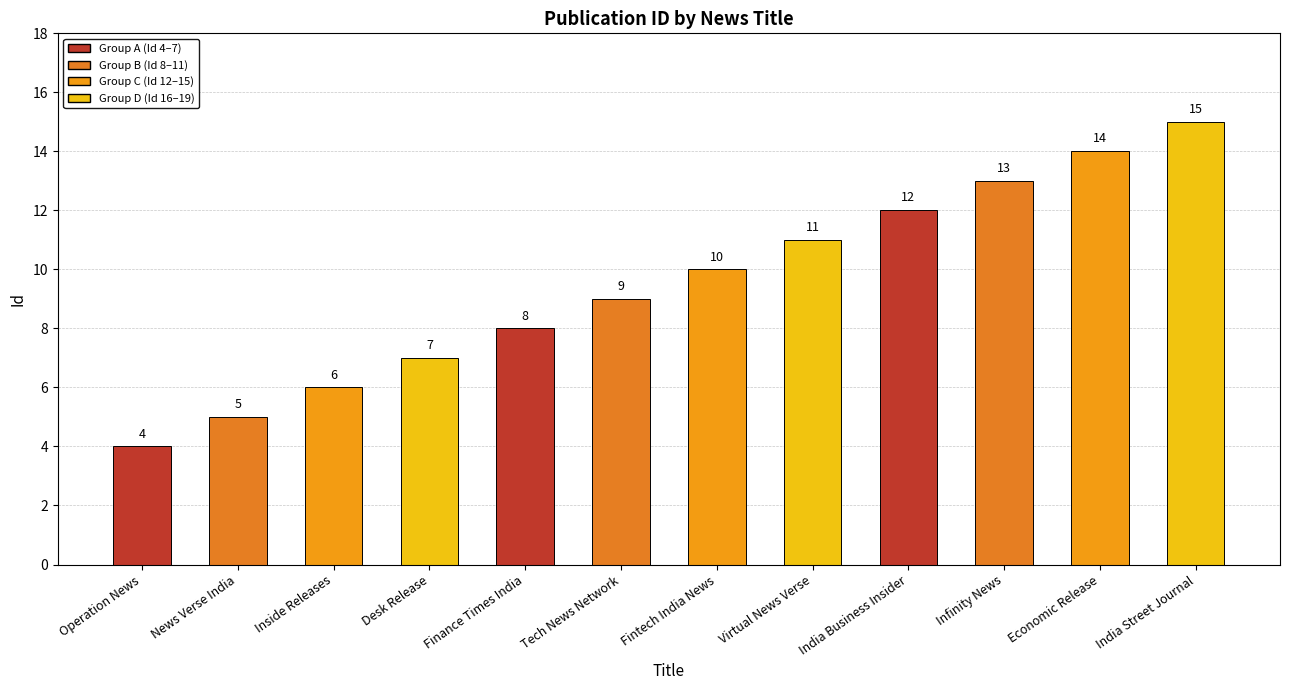

Is it true that the value at Desk Release is 4?

False